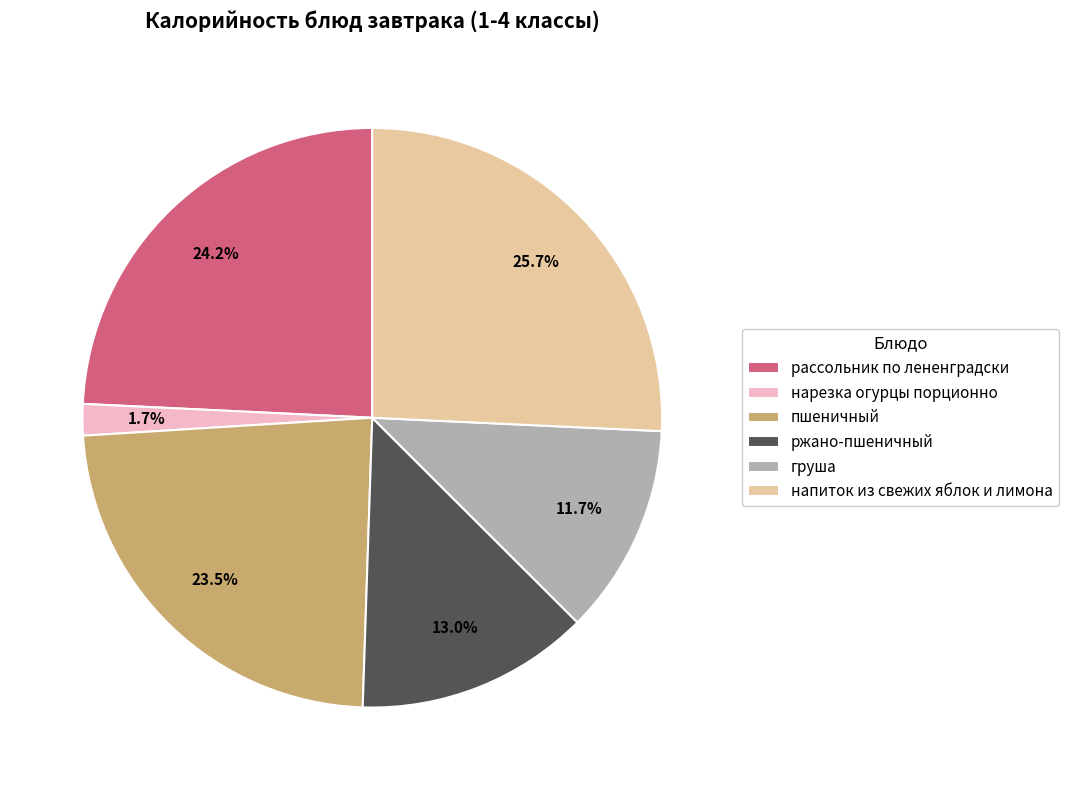

To the nearest percent, what is the average slice percentage?

17%